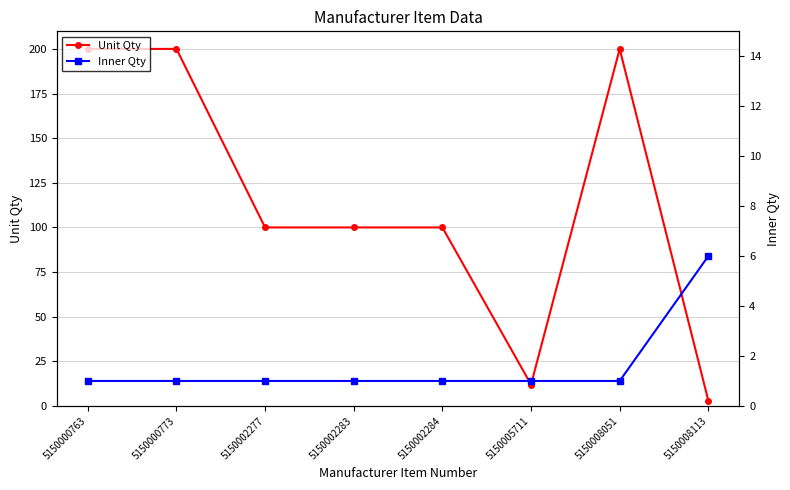

What is the value of the Unit Qty point at the 8th from the left?

3